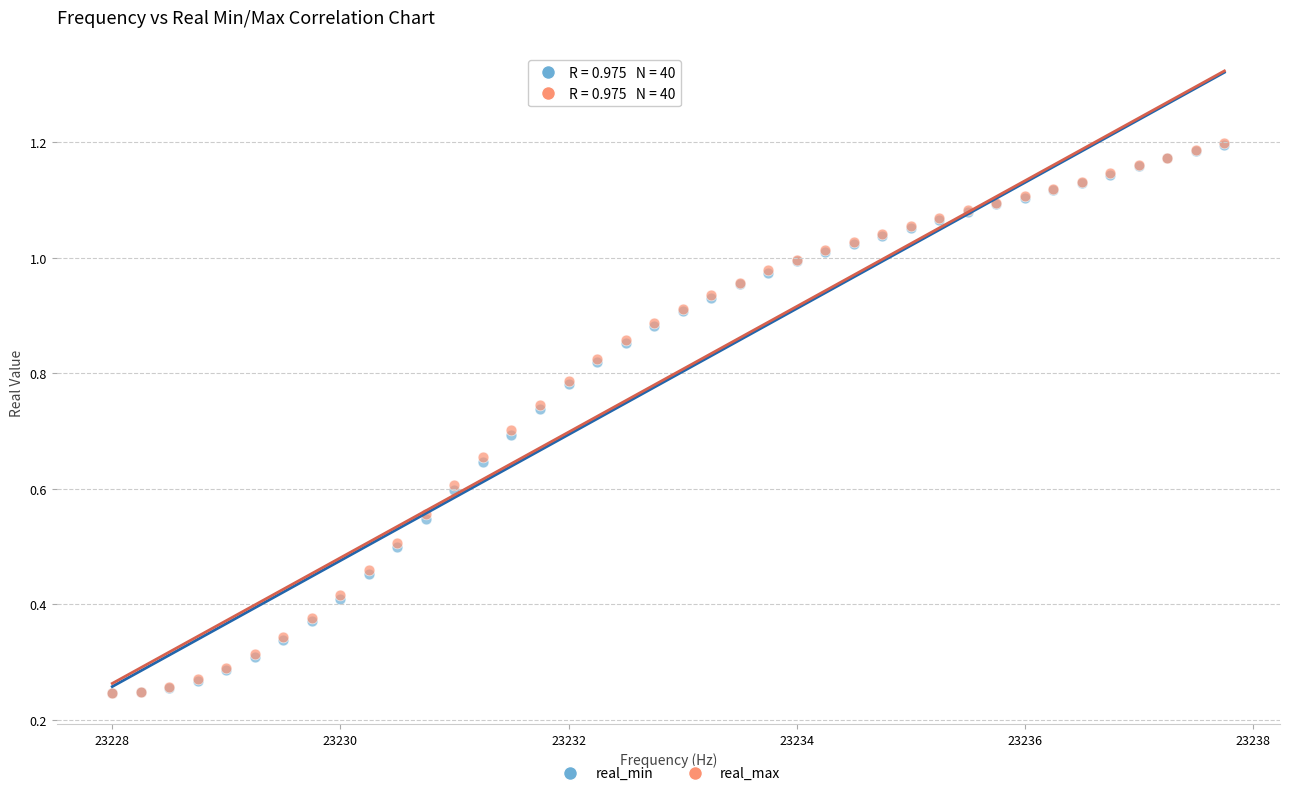

What are all the series names shown in the legend?

real_min, real_max